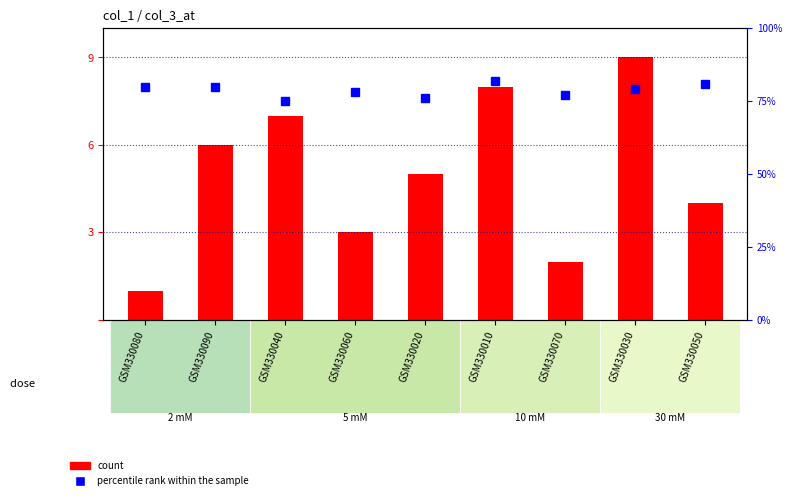

At how many categories does at least one series exceed 31?

9